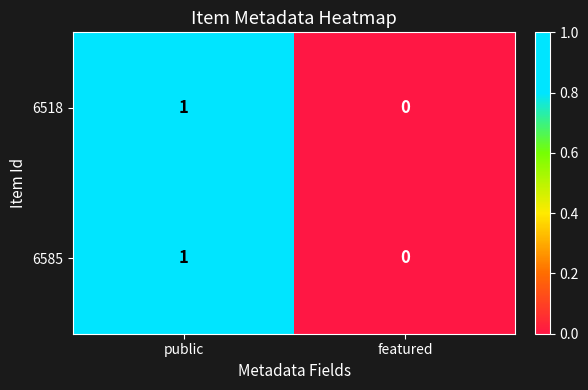

The 6585 series shows 1 at featured. True or false?

False